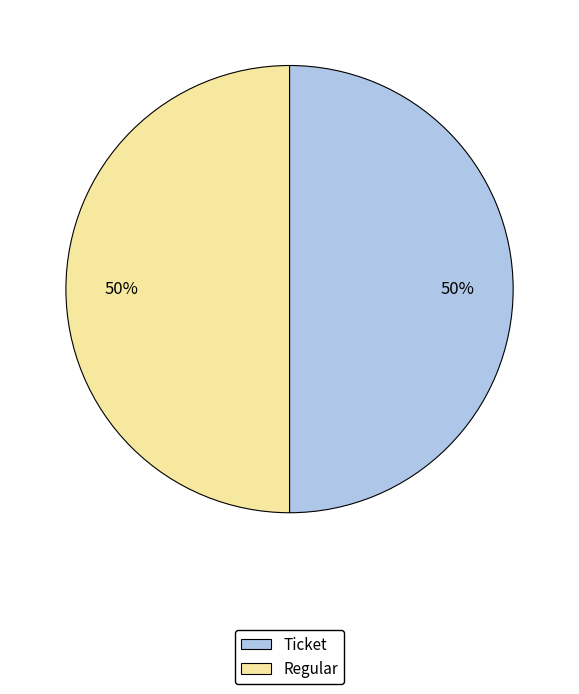

To the nearest percent, what is the average slice percentage?

50%